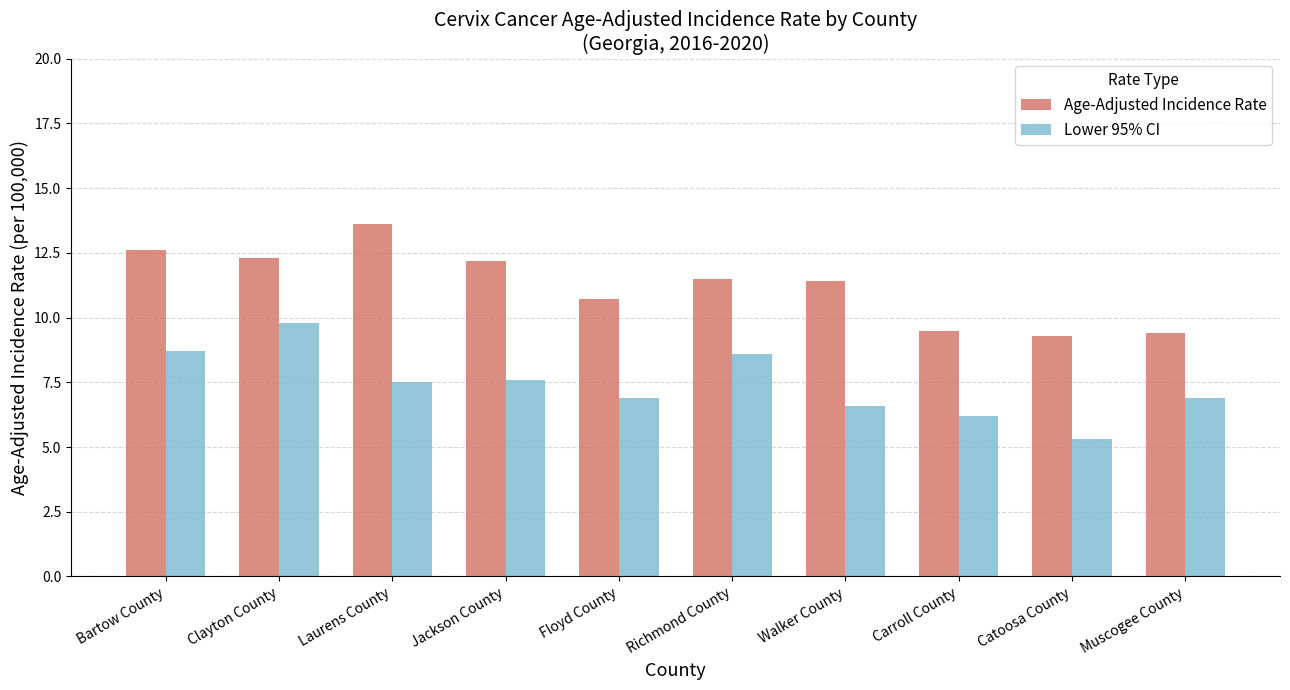

At how many categories does at least one series exceed 8?

10